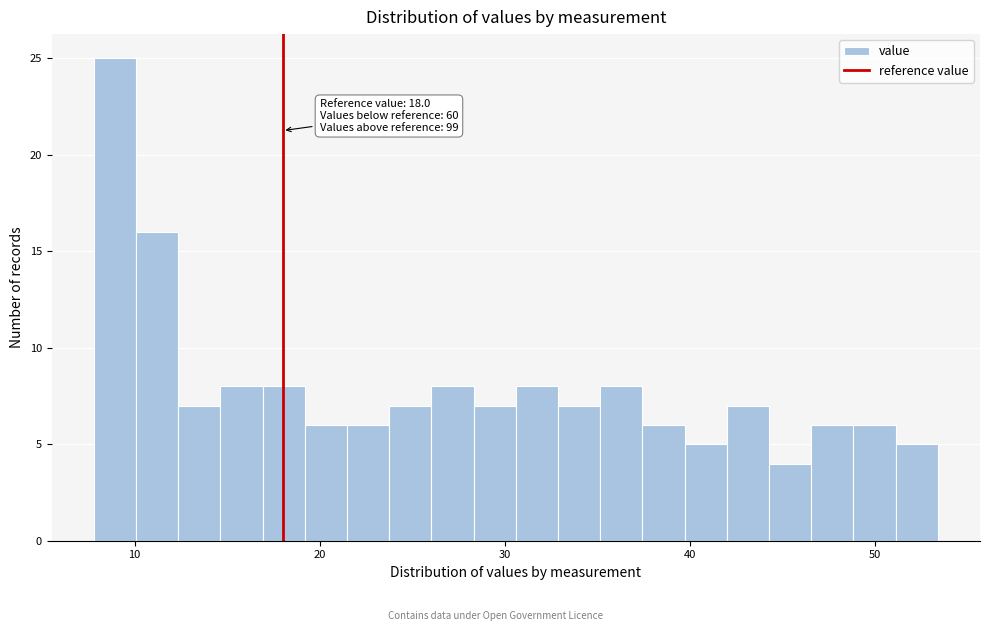

Read against the x-axis, roughly where is the centre of the tallest bar?

9